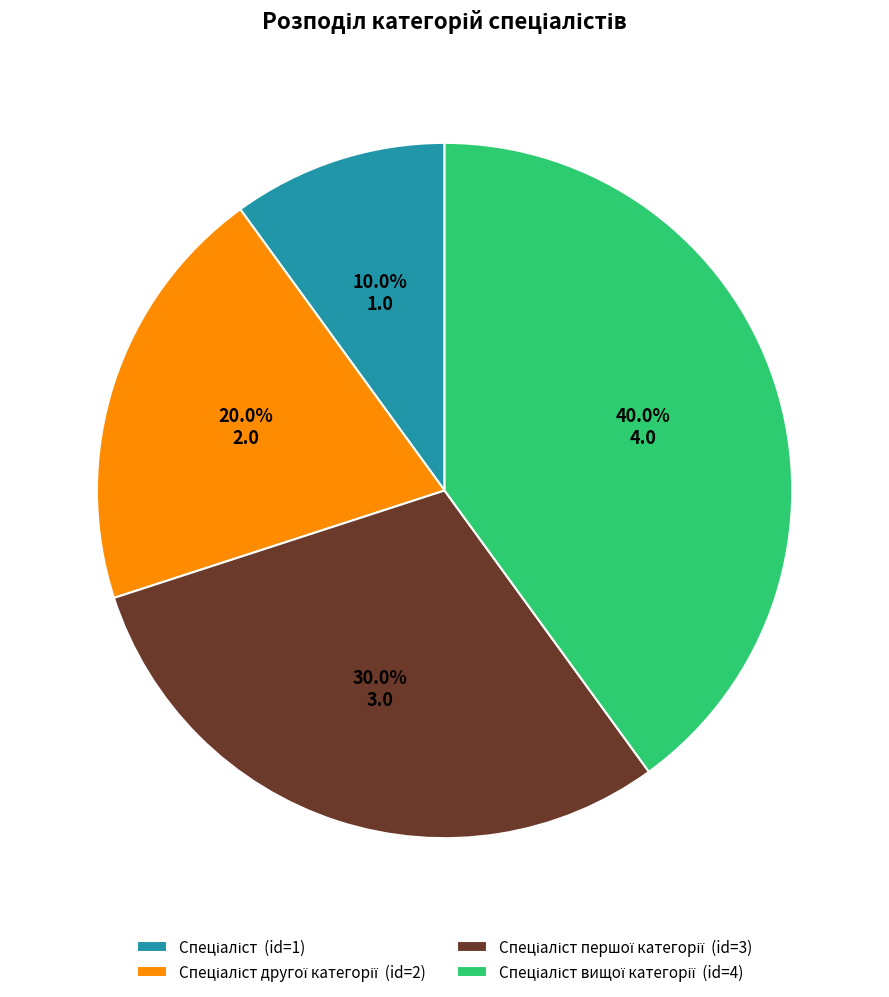

Is there a majority slice in this chart?

No